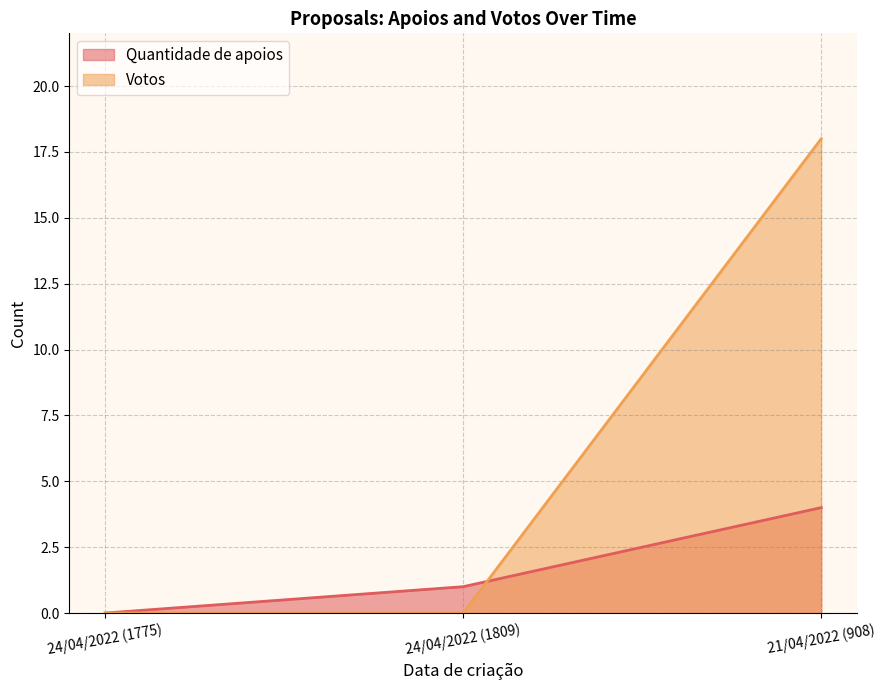

Reading left to right, extract all data points from this chart.

Quantidade de apoios: 0	1	4
Votos: 0	0	18